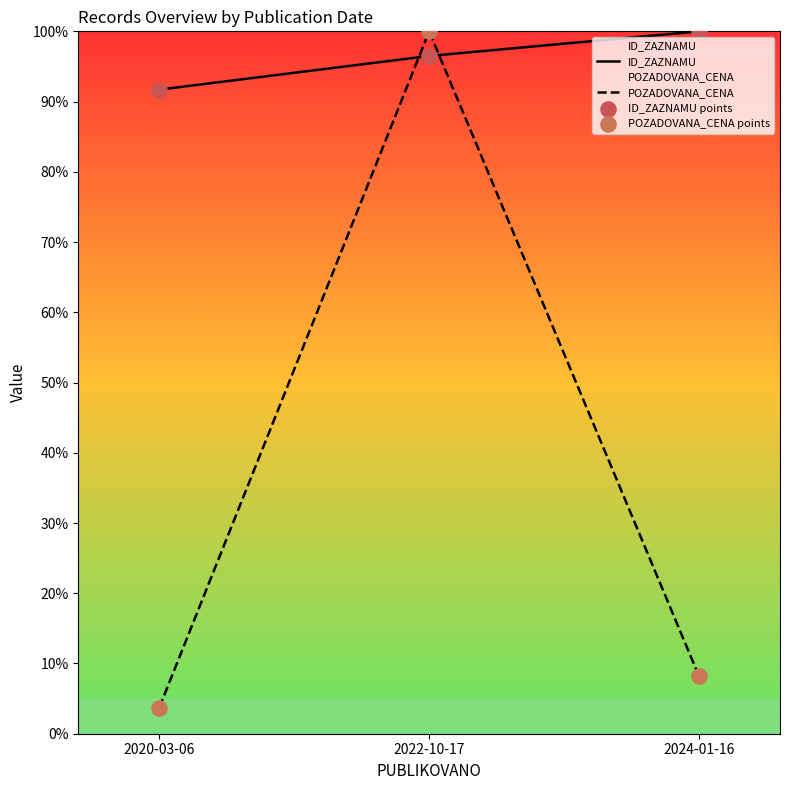

What is the total value across all series at 2022-10-17?

196.5